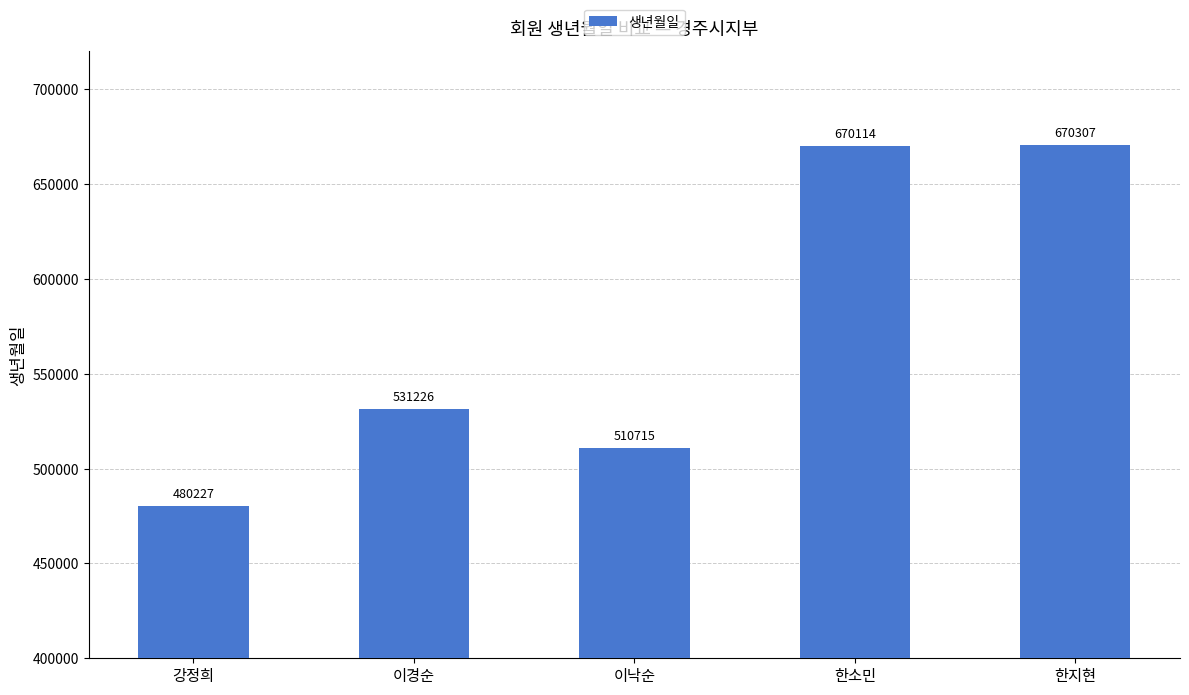

Are the bars grouped side by side (vs. stacked)?

No